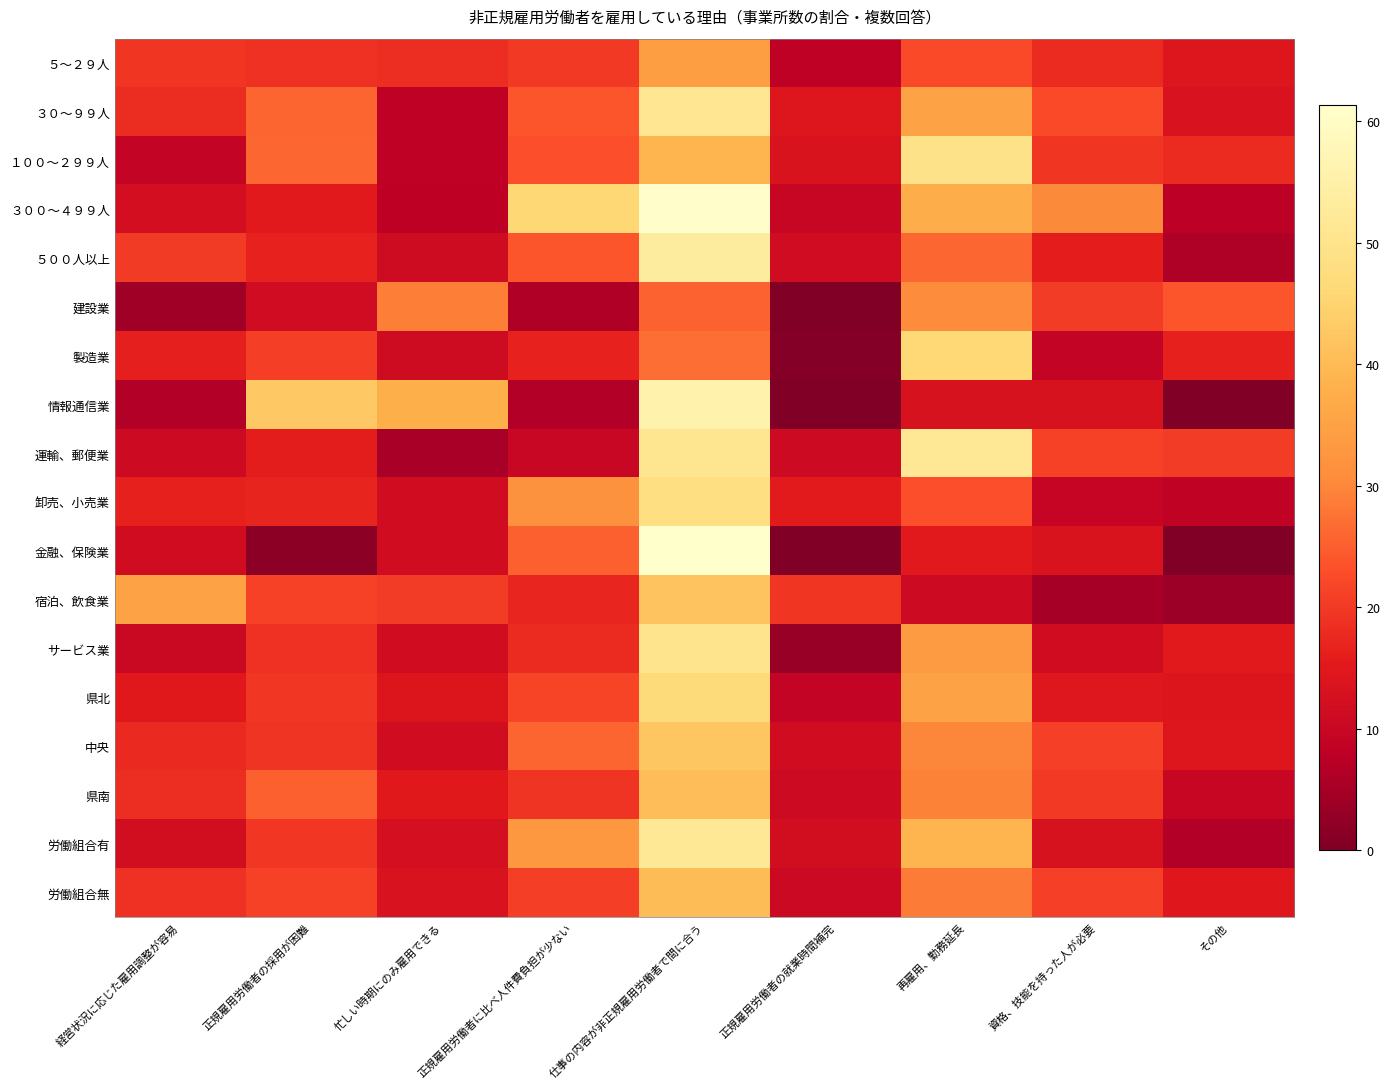

Reading right to left, list all the values displayed in this chart.

５～２９人: その他=14.2	資格、技能を持った人が必要=17.8	再雇用、勤務延長=22.5	正規雇用労働者の就業時間補完=8.3	仕事の内容が非正規雇用労働者で間に合う=34.3	正規雇用労働者に比べ人件費負担が少ない=20.1	忙しい時期にのみ雇用できる=18.3	正規雇用労働者の採用が困難=18.9	経営状況に応じた雇用調整が容易=19.5
３０～９９人: その他=13.4	資格、技能を持った人が必要=22.3	再雇用、勤務延長=35.4	正規雇用労働者の就業時間補完=14.3	仕事の内容が非正規雇用労働者で間に合う=51.1	正規雇用労働者に比べ人件費負担が少ない=23.8	忙しい時期にのみ雇用できる=8.2	正規雇用労働者の採用が困難=25.8	経営状況に応じた雇用調整が容易=18.0
１００～２９９人: その他=17.9	資格、技能を持った人が必要=19.5	再雇用、勤務延長=49.6	正規雇用労働者の就業時間補完=13.6	仕事の内容が非正規雇用労働者で間に合う=38.8	正規雇用労働者に比べ人件費負担が少ない=23.2	忙しい時期にのみ雇用できる=8.3	正規雇用労働者の採用が困難=26.1	経営状況に応じた雇用調整が容易=9.0
３００～４９９人: その他=7.7	資格、技能を持った人が必要=30.2	再雇用、勤務延長=37.4	正規雇用労働者の就業時間補完=9.7	仕事の内容が非正規雇用労働者で間に合う=60.9	正規雇用労働者に比べ人件費負担が少ない=45.9	忙しい時期にのみ雇用できる=8.0	正規雇用労働者の採用が困難=15.3	経営状況に応じた雇用調整が容易=12.0
５００人以上: その他=6.1	資格、技能を持った人が必要=16.0	再雇用、勤務延長=26.0	正規雇用労働者の就業時間補完=11.3	仕事の内容が非正規雇用労働者で間に合う=53.3	正規雇用労働者に比べ人件費負担が少ない=23.8	忙しい時期にのみ雇用できる=11.1	正規雇用労働者の採用が困難=16.6	経営状況に応じた雇用調整が容易=20.2
建設業: その他=23.8	資格、技能を持った人が必要=20.4	再雇用、勤務延長=30.8	正規雇用労働者の就業時間補完=0.2	仕事の内容が非正規雇用労働者で間に合う=25.4	正規雇用労働者に比べ人件費負担が少ない=6.3	忙しい時期にのみ雇用できる=28.8	正規雇用労働者の採用が困難=11.4	経営状況に応じた雇用調整が容易=4.3
製造業: その他=16.4	資格、技能を持った人が必要=9.3	再雇用、勤務延長=46.2	正規雇用労働者の就業時間補完=0.9	仕事の内容が非正規雇用労働者で間に合う=27.0	正規雇用労働者に比べ人件費負担が少ない=16.7	忙しい時期にのみ雇用できる=11.2	正規雇用労働者の採用が困難=20.7	経営状況に応じた雇用調整が容易=16.2
情報通信業: その他=0.0	資格、技能を持った人が必要=13.0	再雇用、勤務延長=13.0	正規雇用労働者の就業時間補完=0.0	仕事の内容が非正規雇用労働者で間に合う=55.8	正規雇用労働者に比べ人件費負担が少ない=6.5	忙しい時期にのみ雇用できる=37.7	正規雇用労働者の採用が困難=42.7	経営状況に応じた雇用調整が容易=6.5
運輸、郵便業: その他=20.4	資格、技能を持った人が必要=21.1	再雇用、勤務延長=51.7	正規雇用労働者の就業時間補完=10.8	仕事の内容が非正規雇用労働者で間に合う=50.9	正規雇用労働者に比べ人件費負担が少ない=10.0	忙しい時期にのみ雇用できる=5.1	正規雇用労働者の採用が困難=15.8	経営状況に応じた雇用調整が容易=11.0
卸売、小売業: その他=8.4	資格、技能を持った人が必要=9.4	再雇用、勤務延長=23.2	正規雇用労働者の就業時間補完=15.4	仕事の内容が非正規雇用労働者で間に合う=48.2	正規雇用労働者に比べ人件費負担が少ない=31.8	忙しい時期にのみ雇用できる=11.5	正規雇用労働者の採用が困難=17.0	経営状況に応じた雇用調整が容易=16.5
金融、保険業: その他=0.0	資格、技能を持った人が必要=13.5	再雇用、勤務延長=15.3	正規雇用労働者の就業時間補完=0.0	仕事の内容が非正規雇用労働者で間に合う=61.3	正規雇用労働者に比べ人件費負担が少ない=25.2	忙しい時期にのみ雇用できる=11.7	正規雇用労働者の採用が困難=1.8	経営状況に応じた雇用調整が容易=11.7
宿泊、飲食業: その他=3.7	資格、技能を持った人が必要=4.8	再雇用、勤務延長=10.9	正規雇用労働者の就業時間補完=19.6	仕事の内容が非正規雇用労働者で間に合う=41.9	正規雇用労働者に比べ人件費負担が少ない=17.2	忙しい時期にのみ雇用できる=20.5	正規雇用労働者の採用が困難=21.3	経営状況に応じた雇用調整が容易=35.0
サービス業: その他=15.2	資格、技能を持った人が必要=11.6	再雇用、勤務延長=33.6	正規雇用労働者の就業時間補完=3.3	仕事の内容が非正規雇用労働者で間に合う=50.1	正規雇用労働者に比べ人件費負担が少ない=17.9	忙しい時期にのみ雇用できる=11.5	正規雇用労働者の採用が困難=18.9	経営状況に応じた雇用調整が容易=10.1
県北: その他=14.0	資格、技能を持った人が必要=14.5	再雇用、勤務延長=35.2	正規雇用労働者の就業時間補完=8.9	仕事の内容が非正規雇用労働者で間に合う=46.8	正規雇用労働者に比べ人件費負担が少ない=21.7	忙しい時期にのみ雇用できる=13.9	正規雇用労働者の採用が困難=19.8	経営状況に応じた雇用調整が容易=15.0
中央: その他=14.3	資格、技能を持った人が必要=21.0	再雇用、勤務延長=29.7	正規雇用労働者の就業時間補完=11.7	仕事の内容が非正規雇用労働者で間に合う=42.2	正規雇用労働者に比べ人件費負担が少ない=25.8	忙しい時期にのみ雇用できる=11.6	正規雇用労働者の採用が困難=19.3	経営状況に応じた雇用調整が容易=17.6
県南: その他=9.6	資格、技能を持った人が必要=19.9	再雇用、勤務延長=29.4	正規雇用労働者の就業時間補完=10.9	仕事の内容が非正規雇用労働者で間に合う=40.5	正規雇用労働者に比べ人件費負担が少ない=19.3	忙しい時期にのみ雇用できる=14.9	正規雇用労働者の採用が困難=25.3	経営状況に応じた雇用調整が容易=18.4
労働組合有: その他=6.5	資格、技能を持った人が必要=13.1	再雇用、勤務延長=38.9	正規雇用労働者の就業時間補完=11.9	仕事の内容が非正規雇用労働者で間に合う=51.8	正規雇用労働者に比べ人件費負担が少ない=32.9	忙しい時期にのみ雇用できる=12.3	正規雇用労働者の採用が困難=19.7	経営状況に応じた雇用調整が容易=11.9
労働組合無: その他=14.8	資格、技能を持った人が必要=21.0	再雇用、勤務延長=28.6	正規雇用労働者の就業時間補完=10.6	仕事の内容が非正規雇用労働者で間に合う=40.3	正規雇用労働者に比べ人件費負担が少ない=20.6	忙しい時期にのみ雇用できる=13.2	正規雇用労働者の採用が困難=21.2	経営状況に応じた雇用調整が容易=18.7